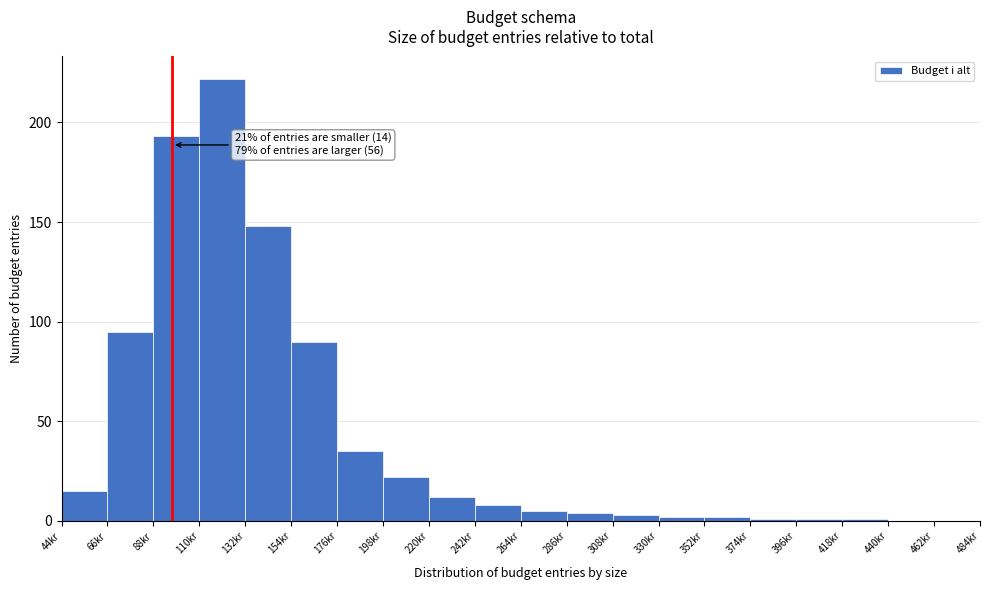

Over which range of the x-axis is the bar tallest?

110 to 132